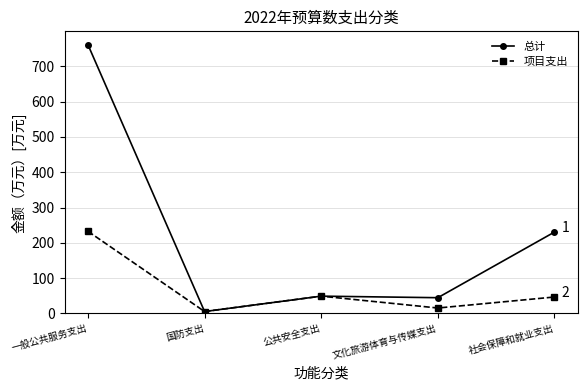

True or false: 总计 has a value of 1153.7 at 一般公共服务支出.

False